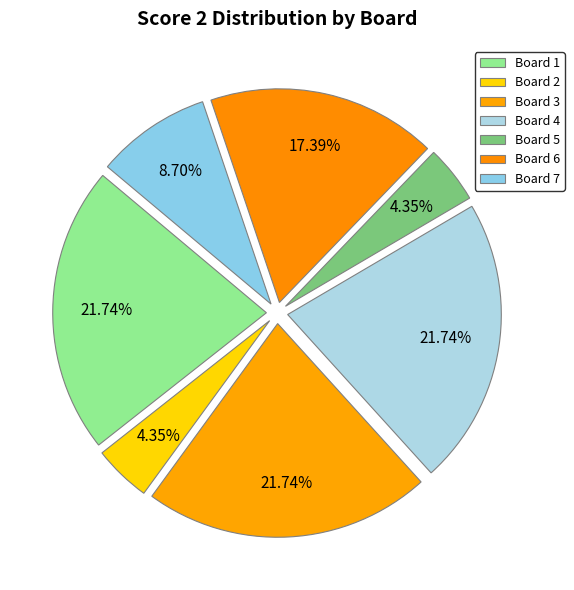

To the nearest percent, what percentage of the pie is Board 6?

17%